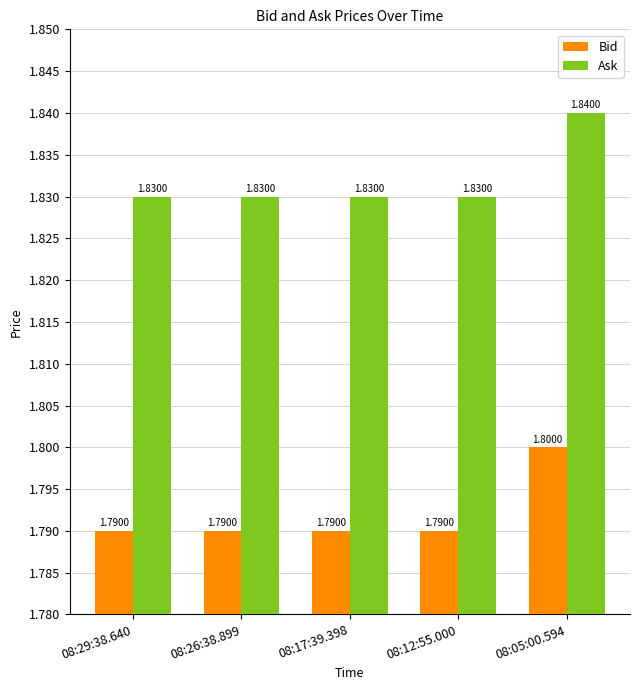

What position from the left is 08:17:39.398?

3